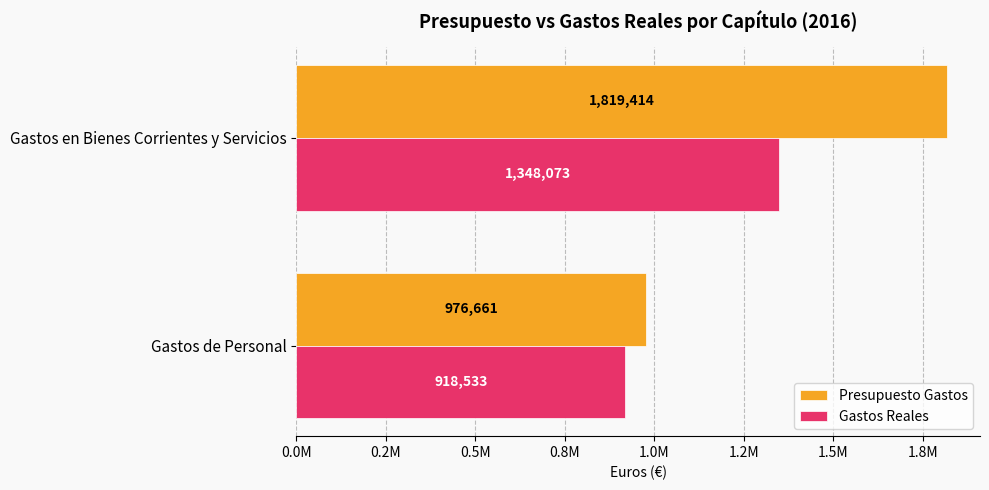

List the labels in order of Gastos Reales value, largest first.

Gastos en Bienes Corrientes y Servicios, Gastos de Personal